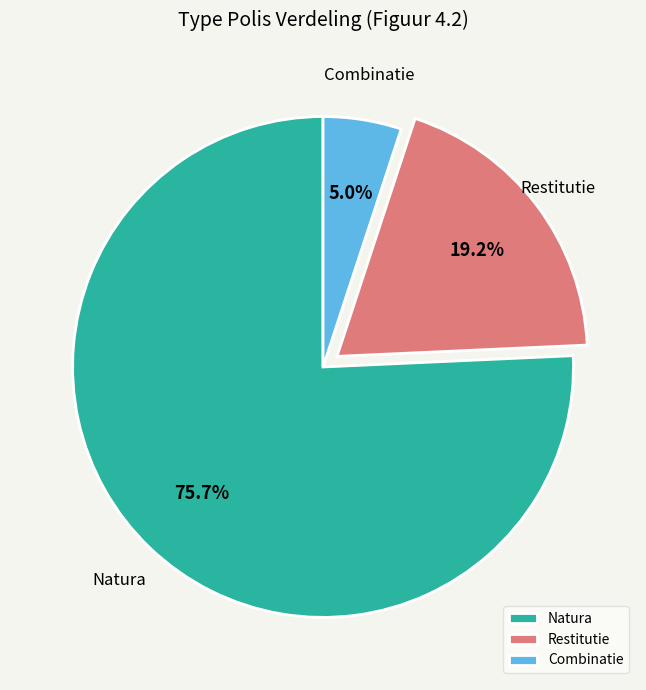

Is Restitutie the majority of the pie?

No